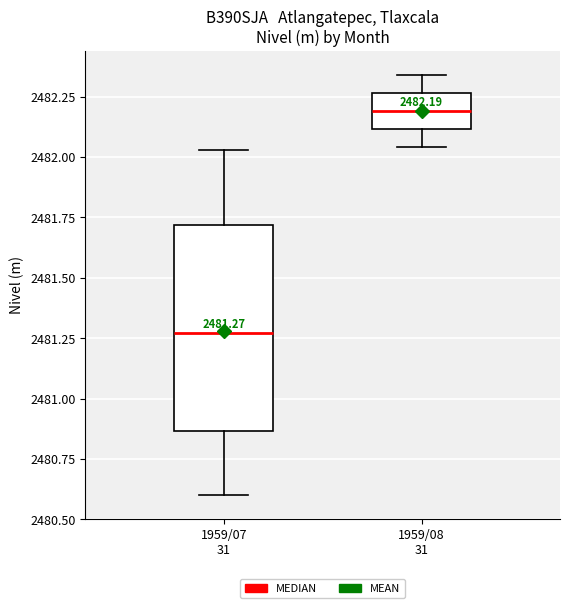

Which box is the tallest, from its lower edge to its upper edge?

1959/07 31